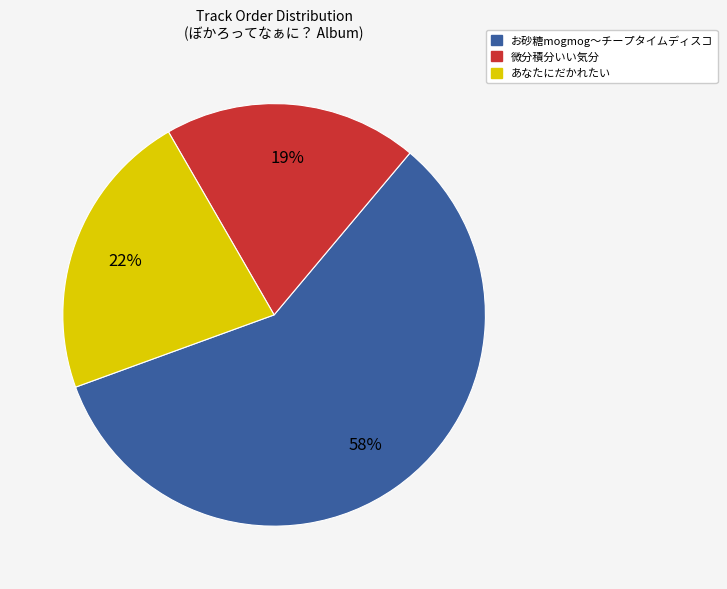

To the nearest percent, what portion does 微分積分いい気分 represent?

19%